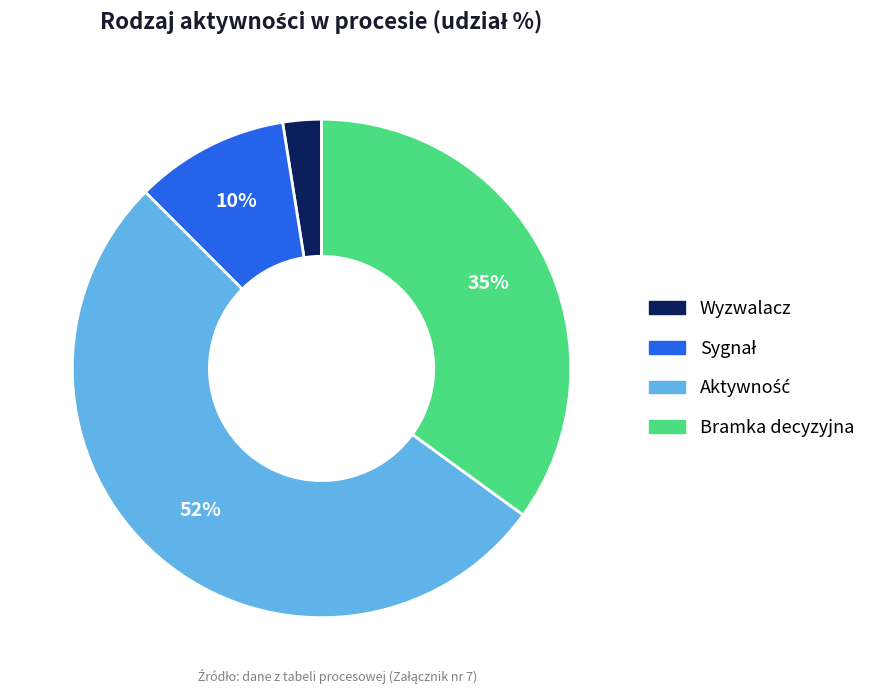

To the nearest percent, what percentage of the pie is Bramka decyzyjna?

35%